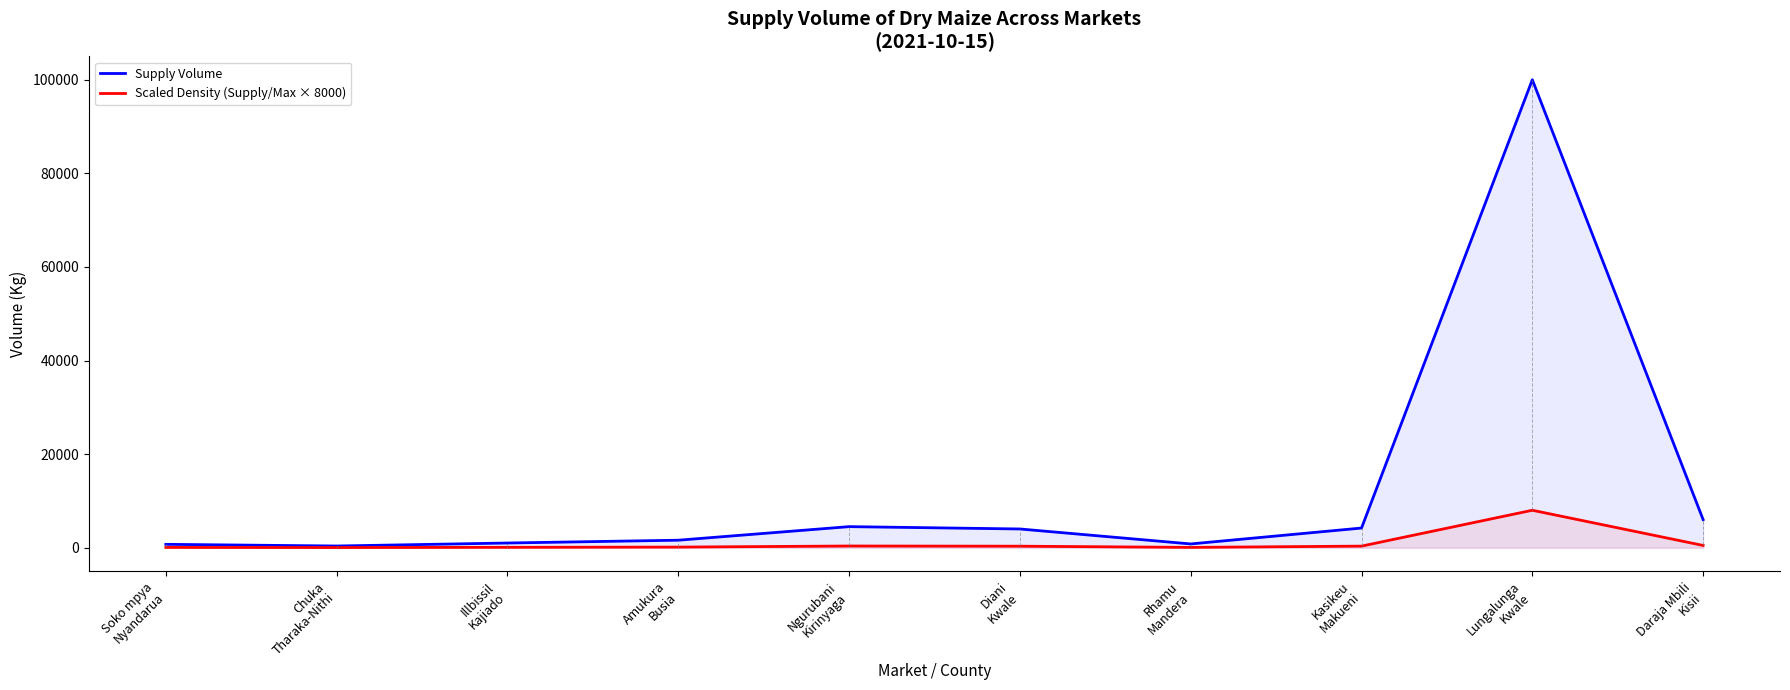

At which category is the sum across all series the highest?

Lungalunga
Kwale